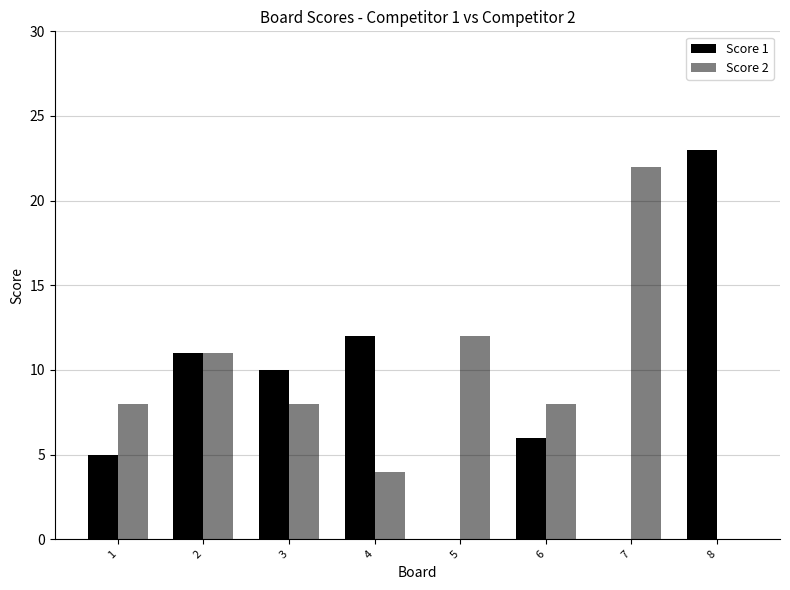

What is the difference between the maximum and minimum values in the Score 2 series?

22